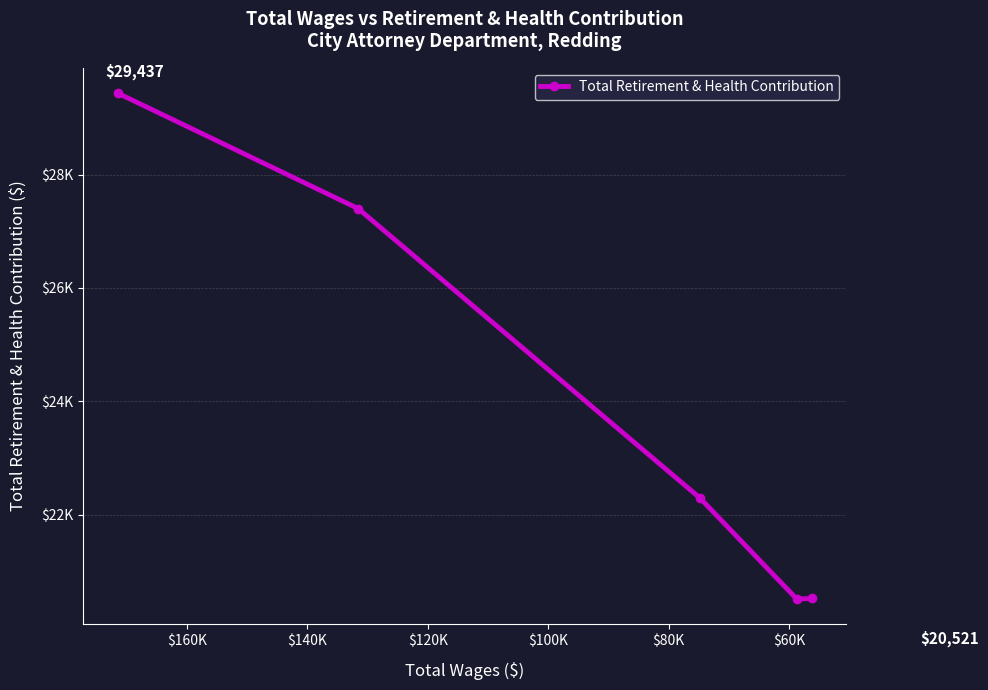

What is the difference between the second highest and minimum values?

6892